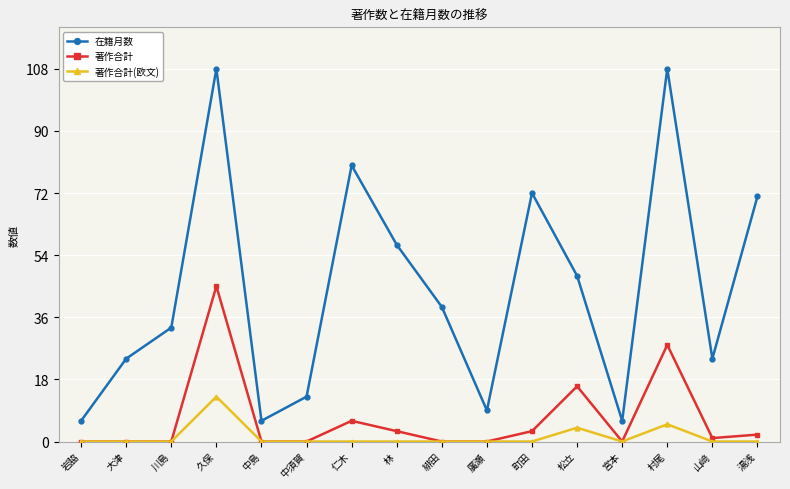

Reading left to right, extract all data points from this chart.

在籍月数: 岩脇=6	大津=24	川島=33	久保=108	中島=6	中須賀=13	仁木=80	林=57	緋田=39	廣瀬=9	町田=72	松立=48	宮本=6	村尾=108	山﨑=24	湯浅=71
著作合計: 岩脇=0	大津=0	川島=0	久保=45	中島=0	中須賀=0	仁木=6	林=3	緋田=0	廣瀬=0	町田=3	松立=16	宮本=0	村尾=28	山﨑=1	湯浅=2
著作合計(欧文): 岩脇=0	大津=0	川島=0	久保=13	中島=0	中須賀=0	仁木=0	林=0	緋田=0	廣瀬=0	町田=0	松立=4	宮本=0	村尾=5	山﨑=0	湯浅=0